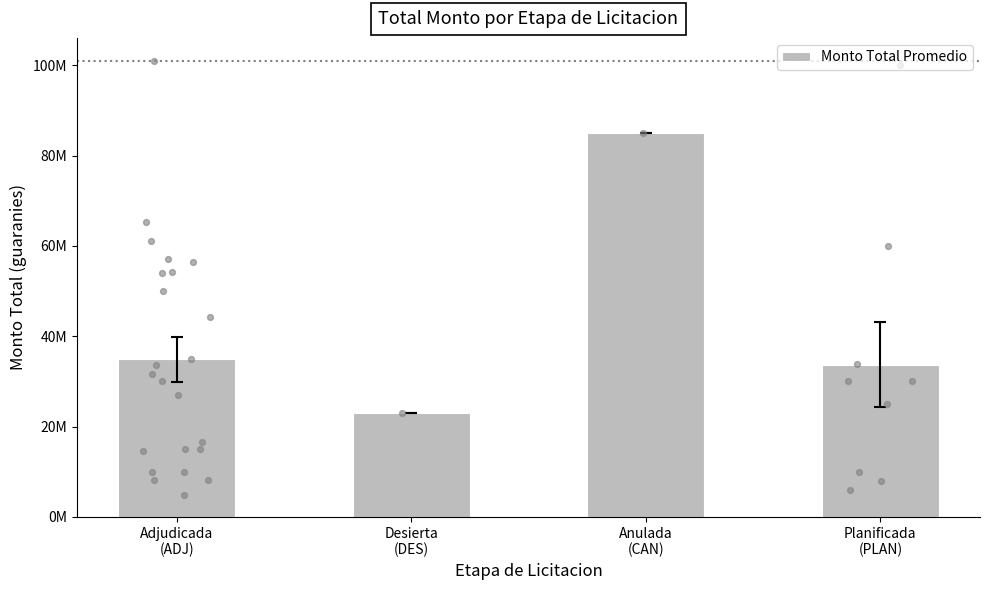

What is the ratio of the value at Adjudicada
(ADJ) to the value at Anulada
(CAN)?

0.4